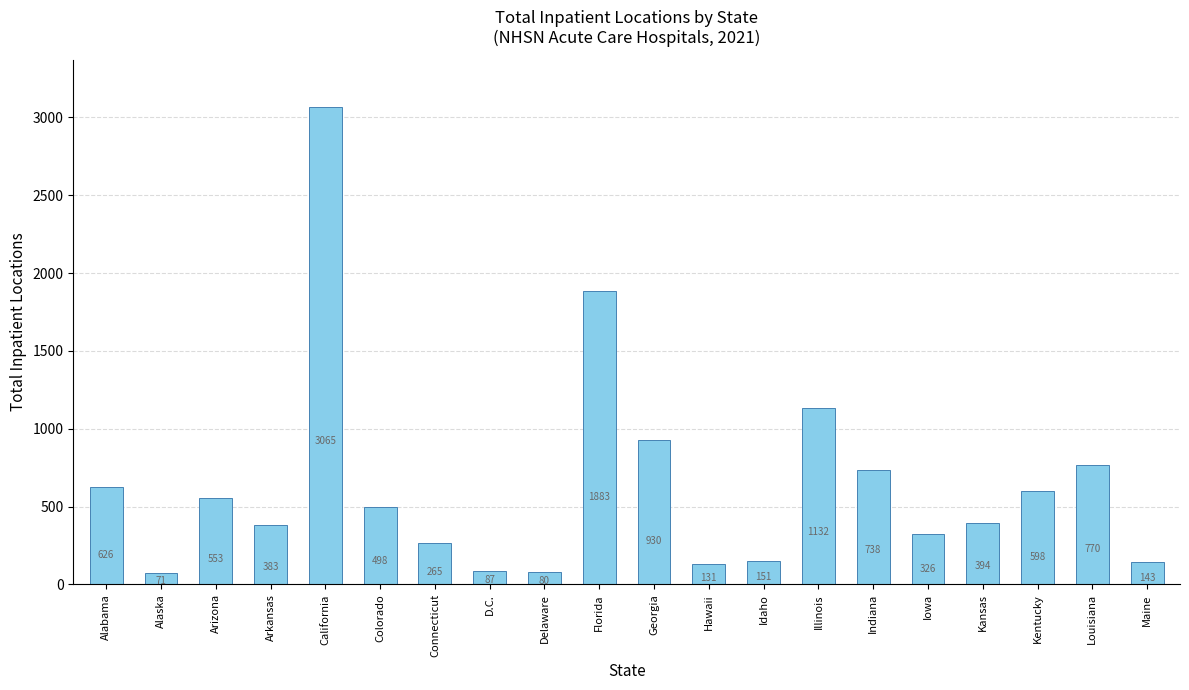

Where is the data nearest to the value 1568?

Florida